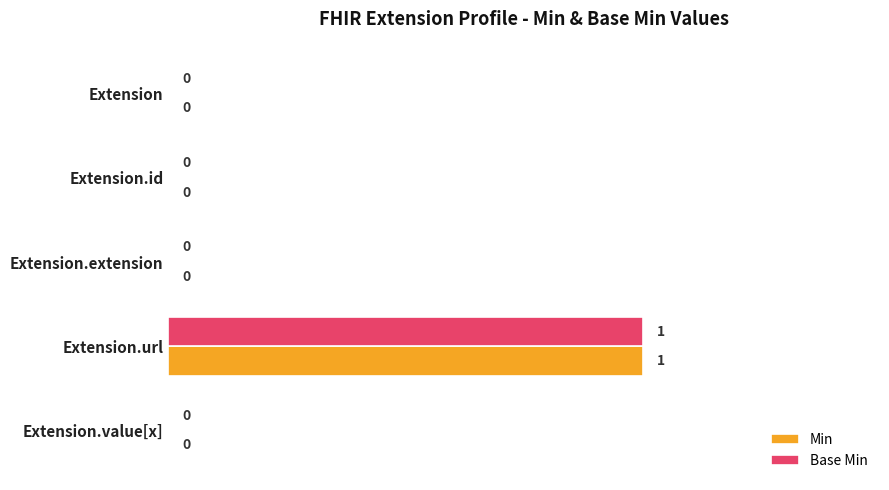

At which category is the sum across all series the highest?

Extension.url